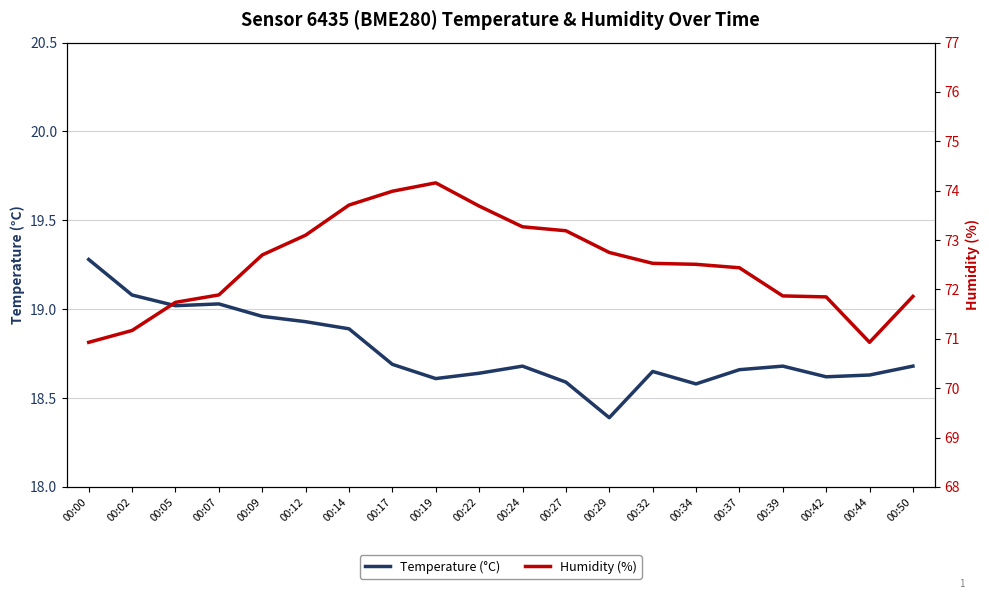

True or false: Temperature (°C) and Humidity (%) cross at least once.

False